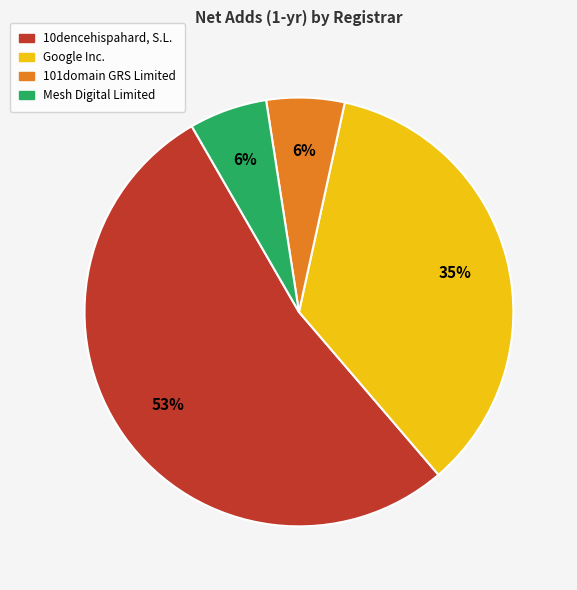

How many slices are in this pie chart?

4